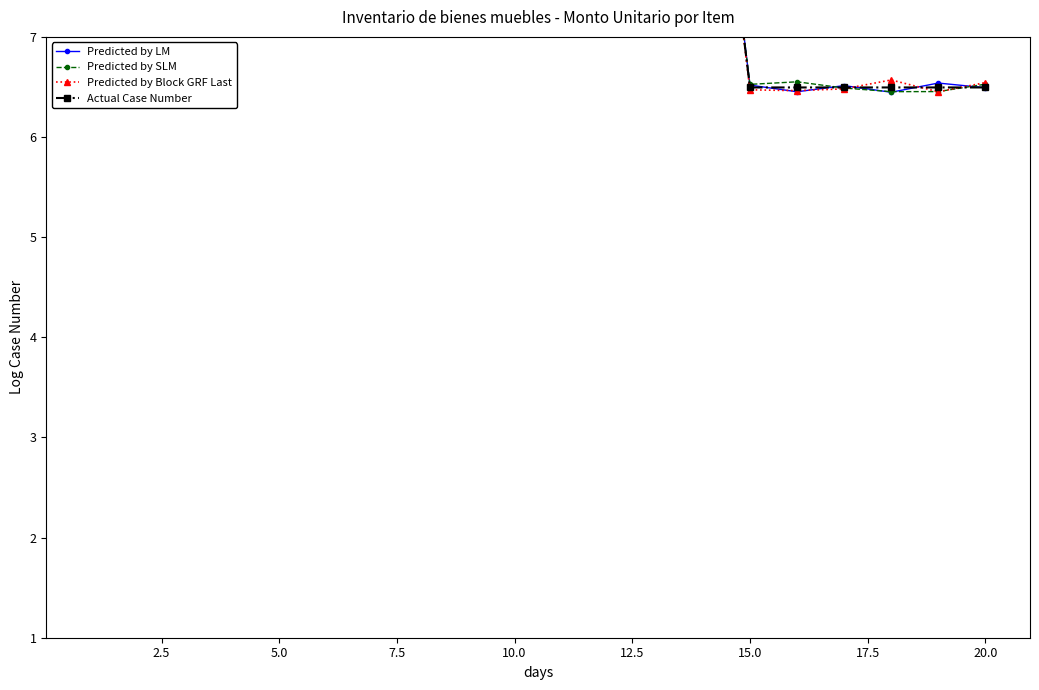

What value does the Predicted by SLM series have at 5.0?

9.6